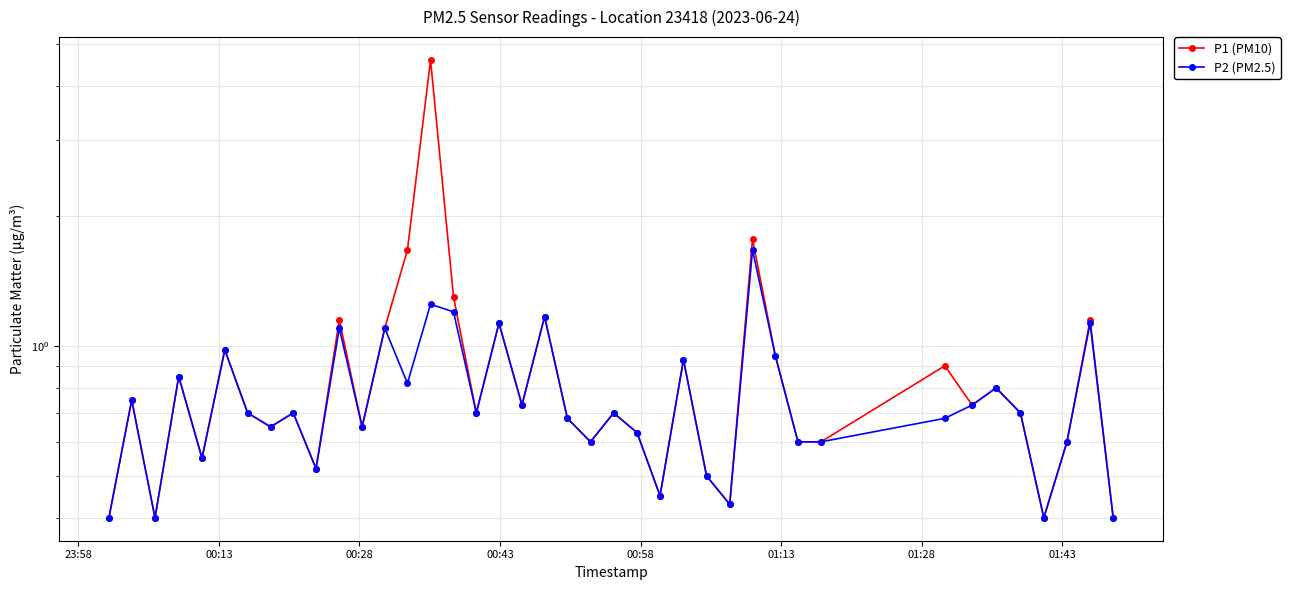

What is the lowest value of the P2 (PM2.5) series?

0.4